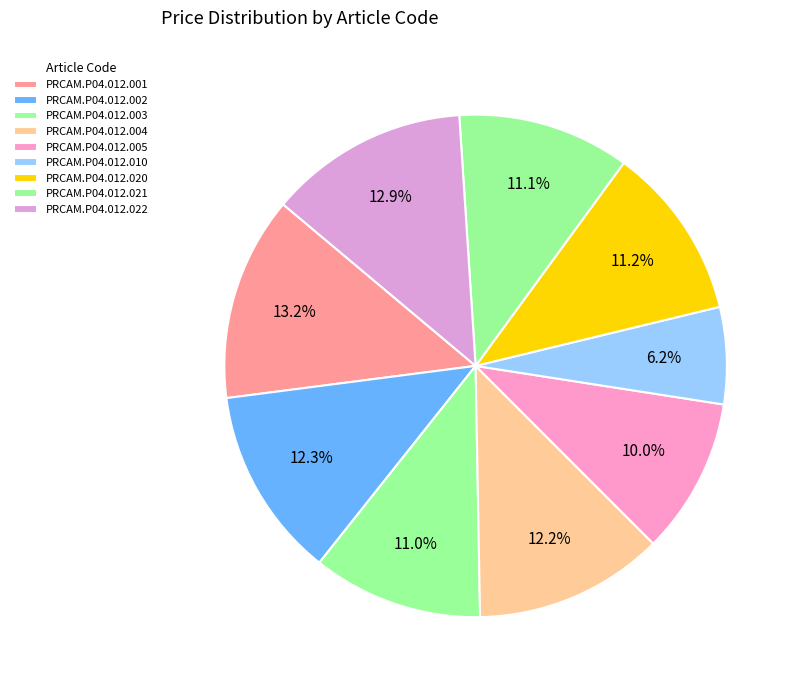

How many segments does this pie chart have?

9